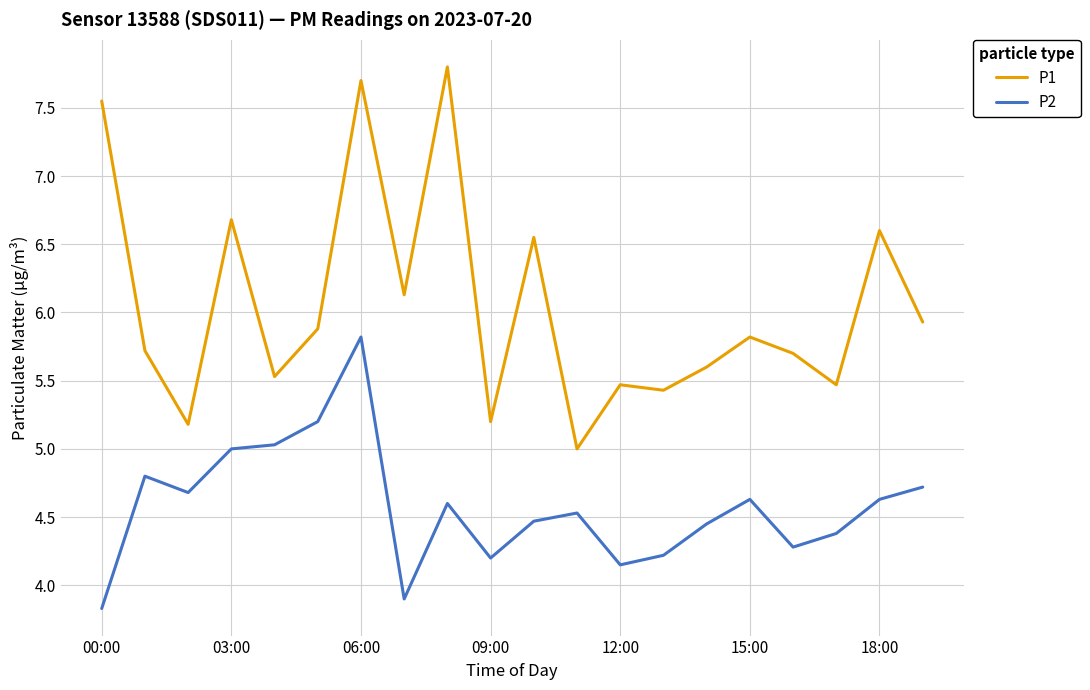

What is the highest value of the P1 series?

7.8